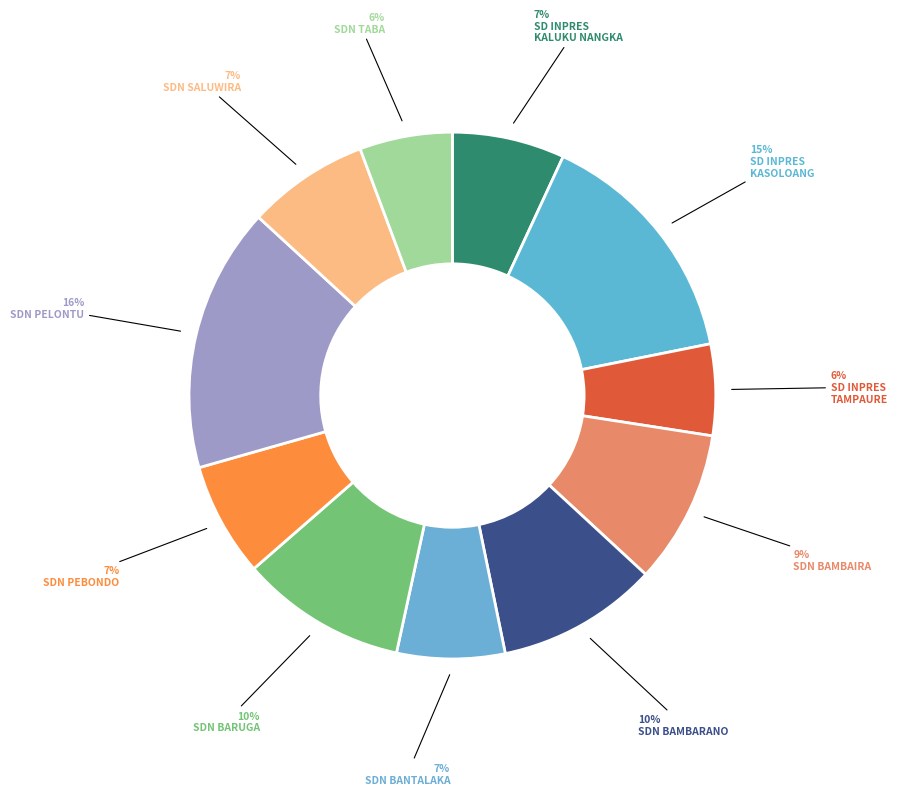

Count the number of slices in the pie.

11